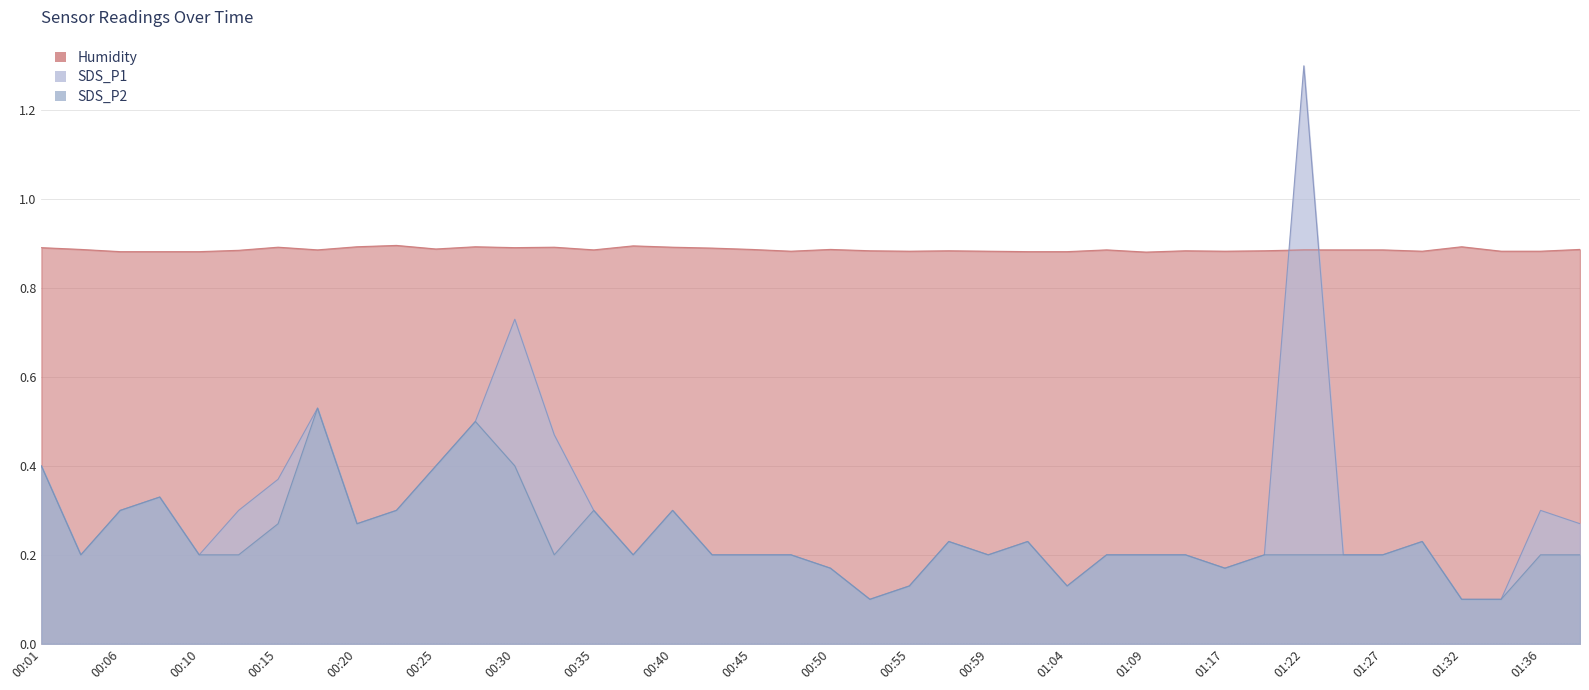

At which category is the sum across all series the highest?

01:22